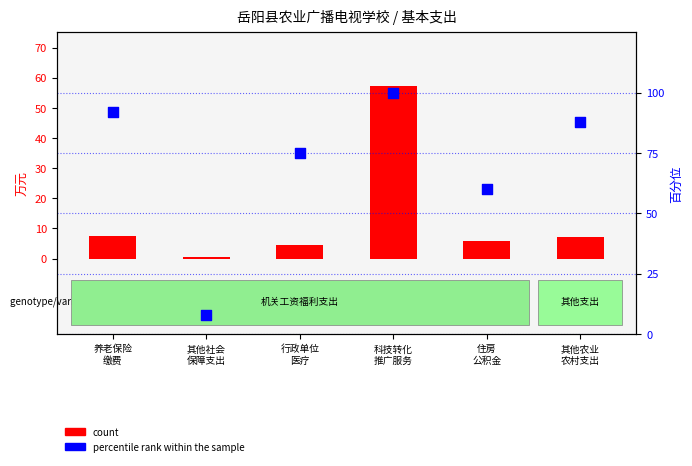

Which series has the widest spread of Y values?

percentile rank within the sample